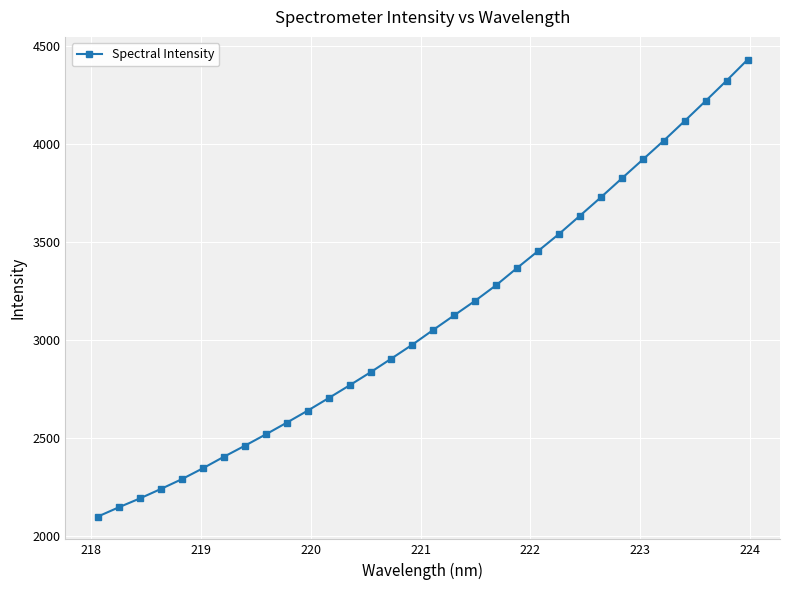

What is the average value?

3103.5